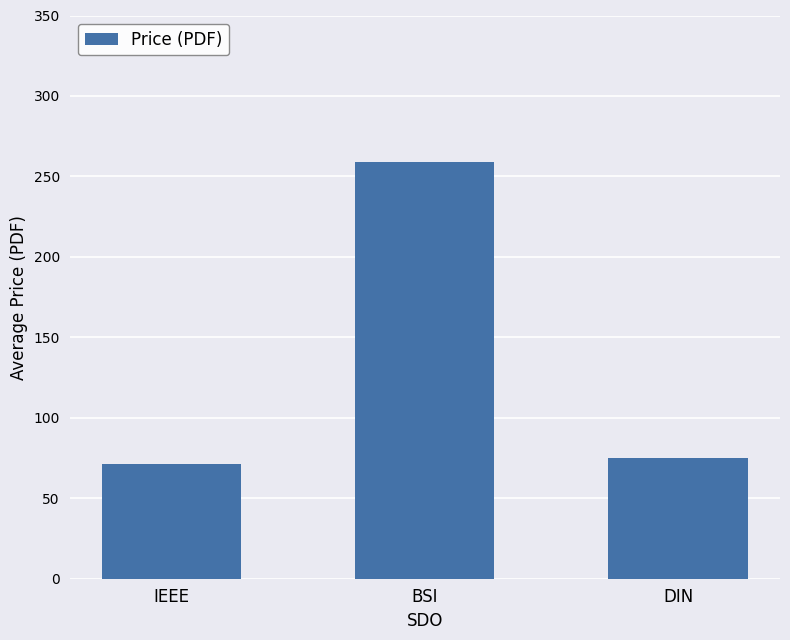

Is it true that the value at DIN is 25.1?

False